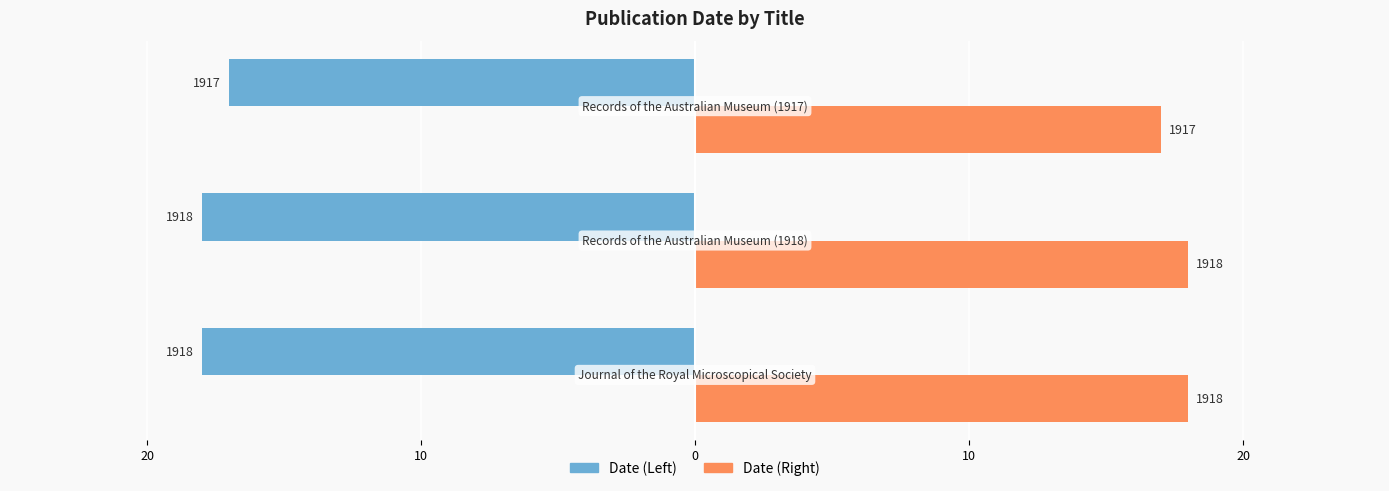

Reading left to right, list all the values displayed in this chart.

Left: Journal of the Royal Microscopical Society=1918	Records of the Australian Museum (1918)=1918	Records of the Australian Museum (1917)=1917
Right: Journal of the Royal Microscopical Society=1918	Records of the Australian Museum (1918)=1918	Records of the Australian Museum (1917)=1917